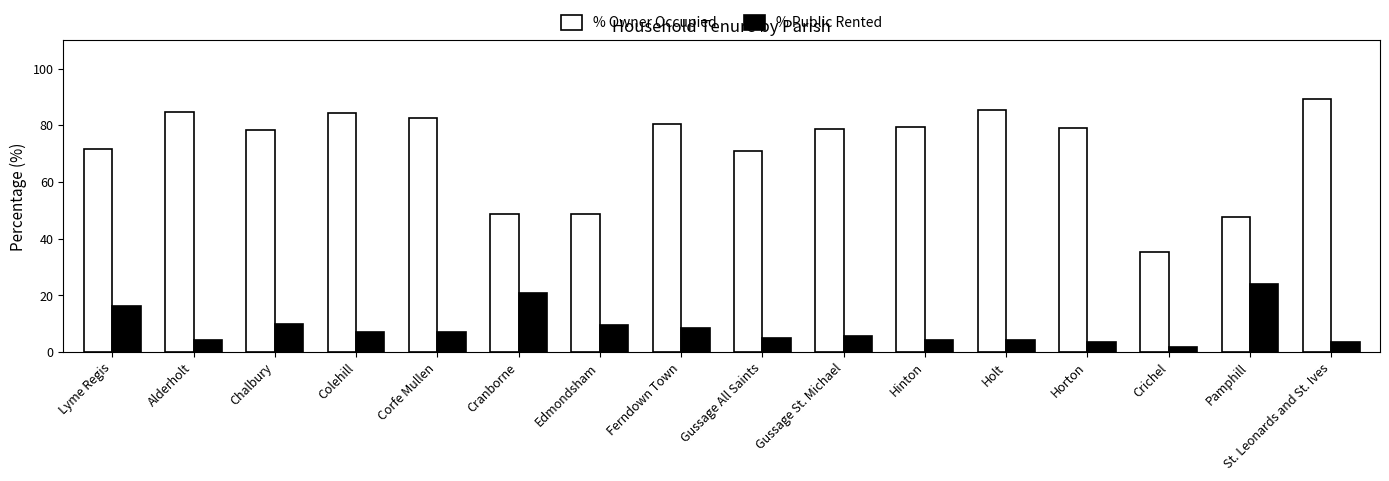

Which series has the largest total across all categories?

% Owner Occupied